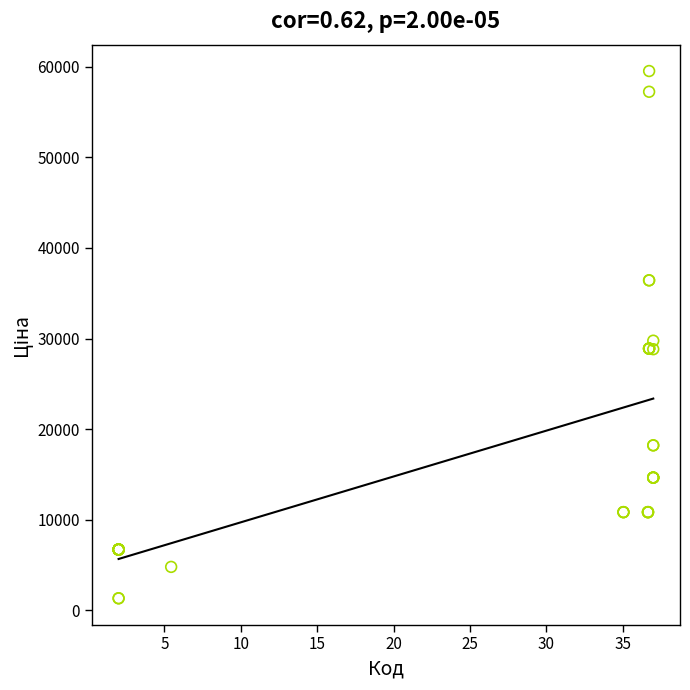

What Y value in the scatter plot is closest to 30427?

29761.5